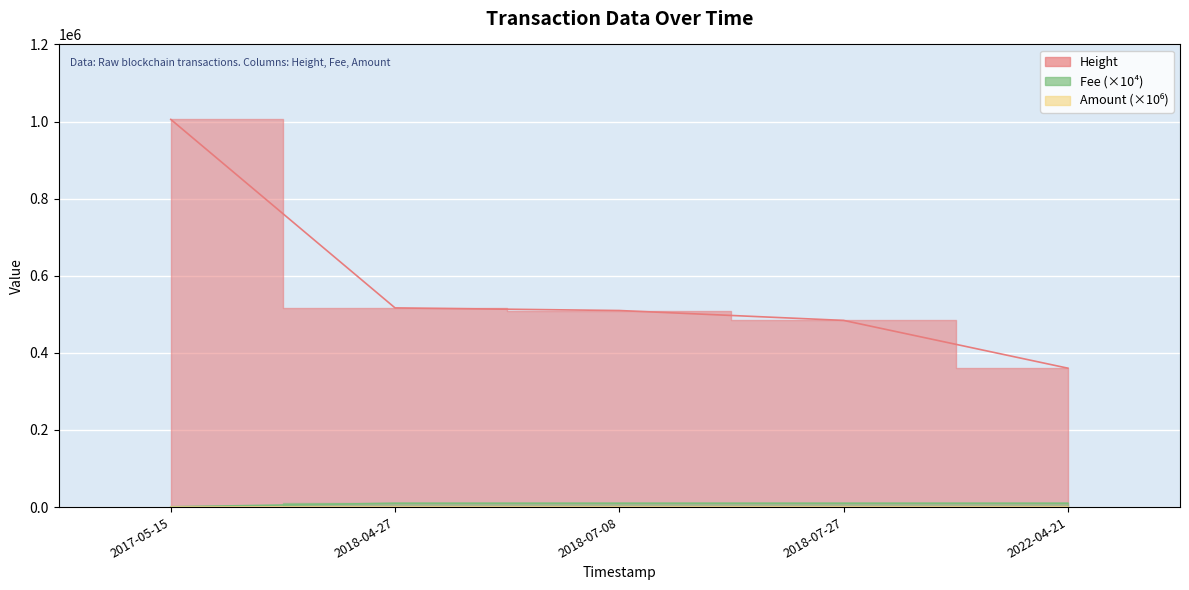

Which series changed the most between 2018-04-27 and 2018-07-27?

Height